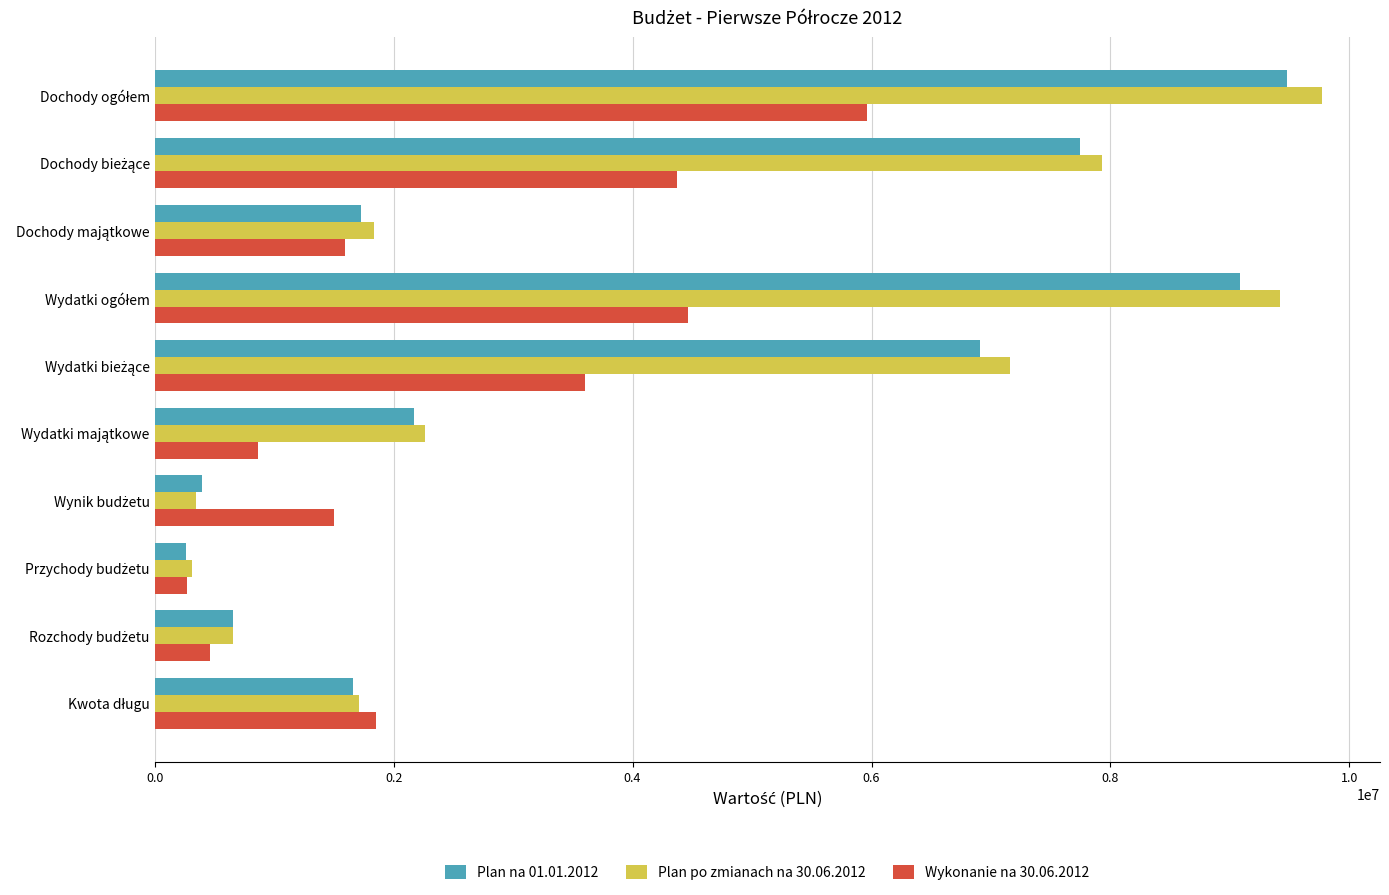

Which series has the widest spread of values?

Plan po zmianach na 30.06.2012